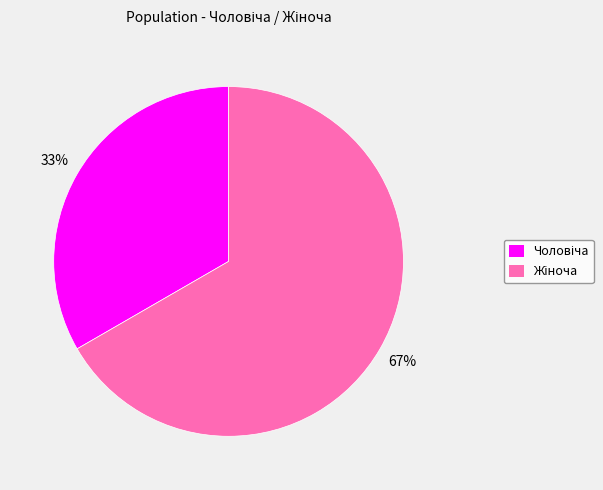

To the nearest percent, what is the average slice percentage?

50%